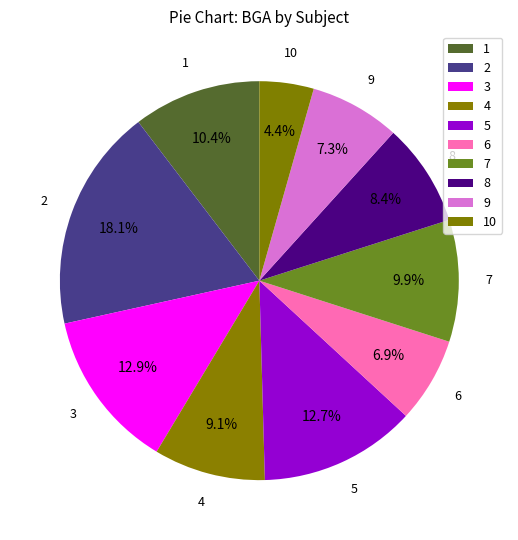

To the nearest percent, what percentage of the pie is 2?

18%